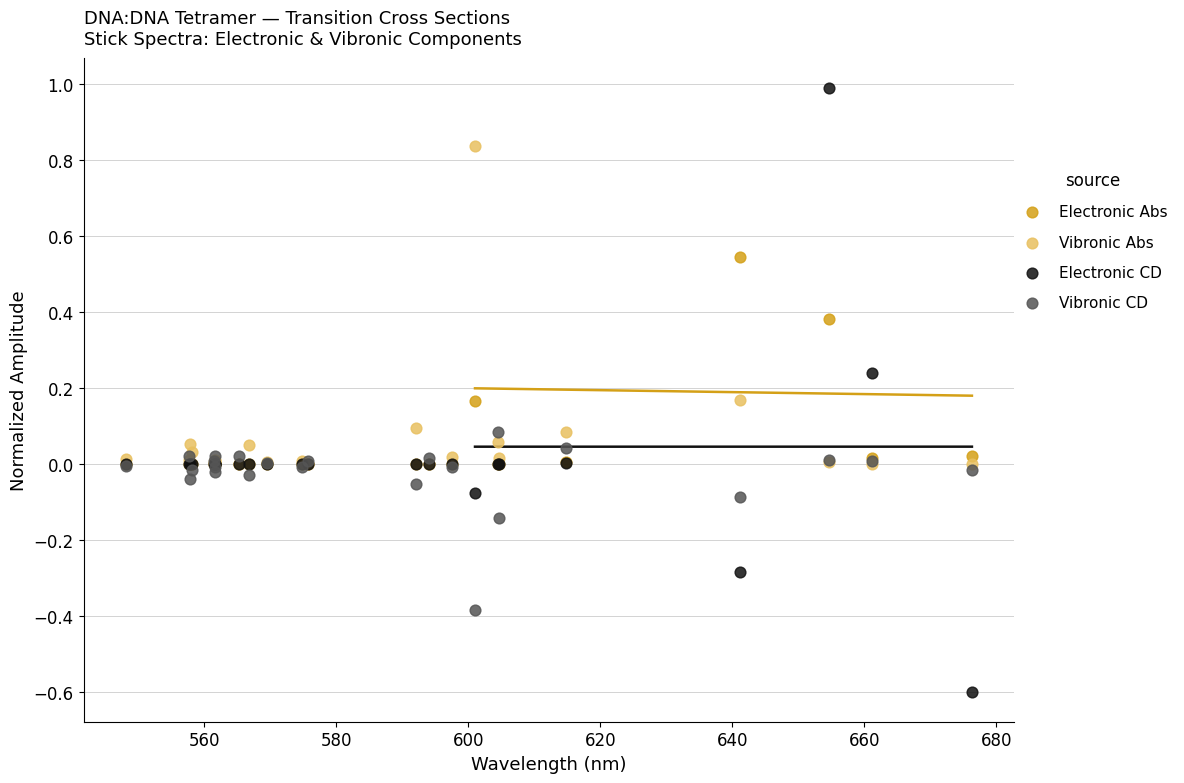

Which series contains the lowest Y value?

Electronic CD